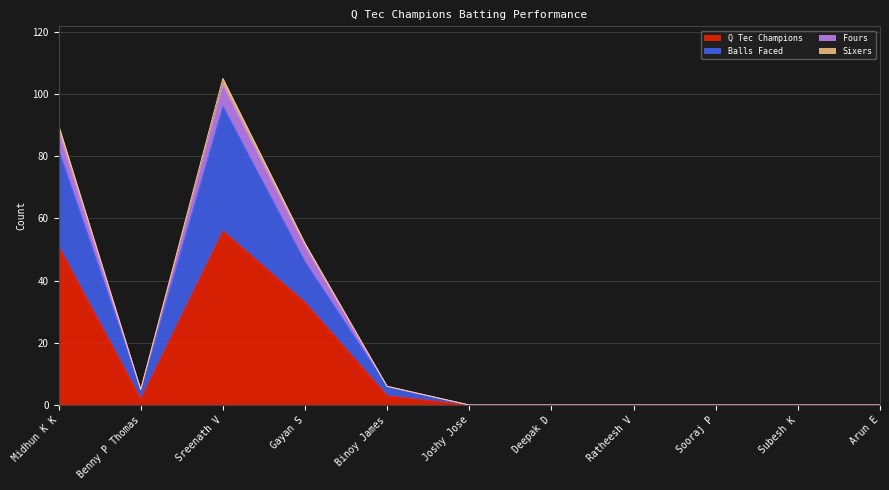

Which category has the highest value in the Q Tec Champions series?

Sreenath V